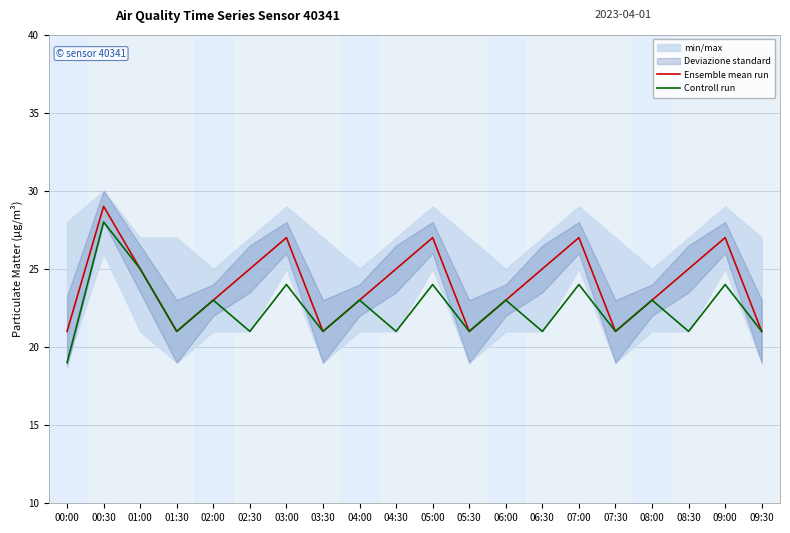

True or false: Controll run and Ensemble mean run intersect in this chart.

False